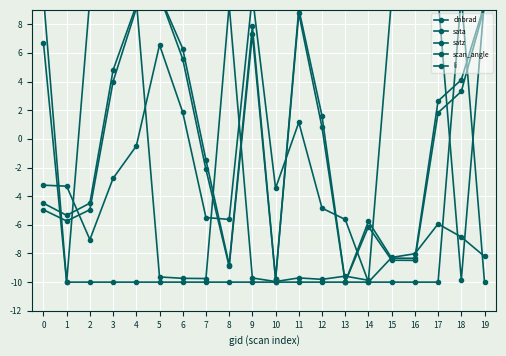

Is the value of sata at 2 greater than the value of li at 4?

Yes